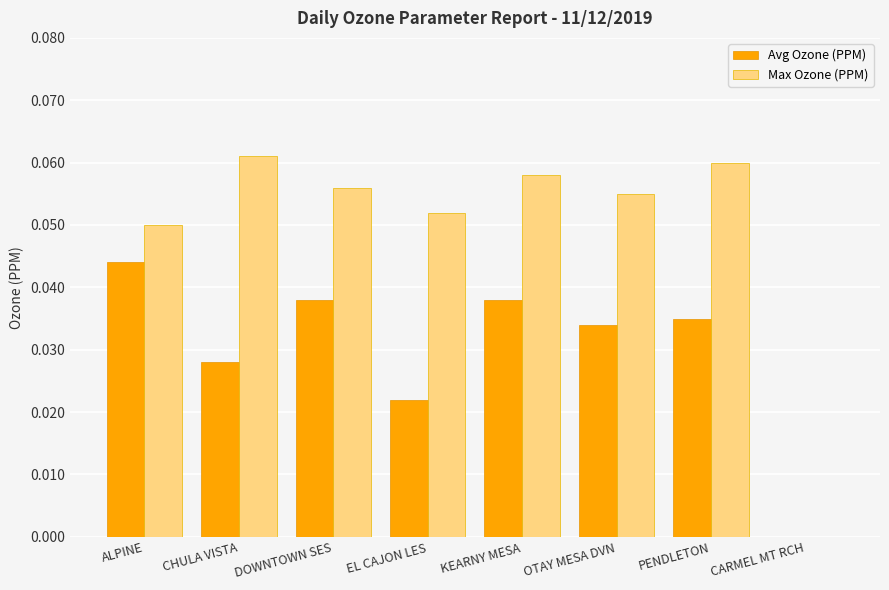

Count the Avg Ozone (PPM) values in the range 0 to 1.

8